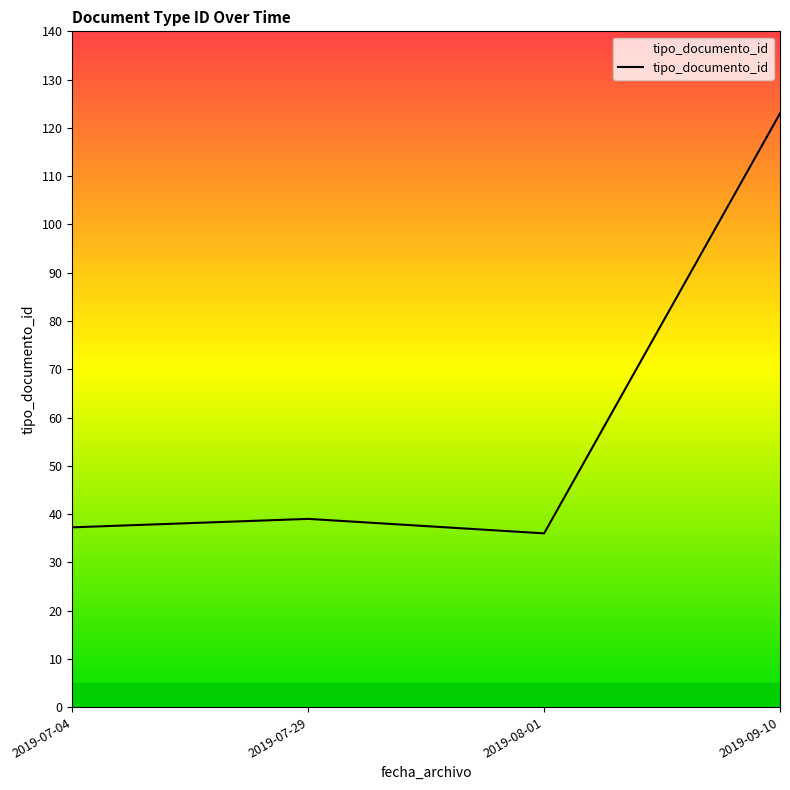

What is the ratio of the value at 2019-08-01 to the value at 2019-07-04?

1.0